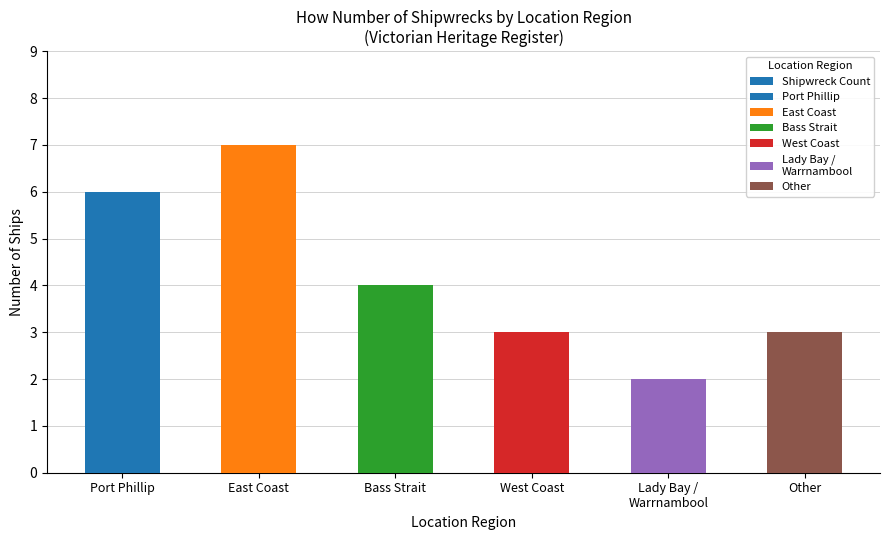

Reading right to left, list all the values displayed in this chart.

3	2	3	4	7	6